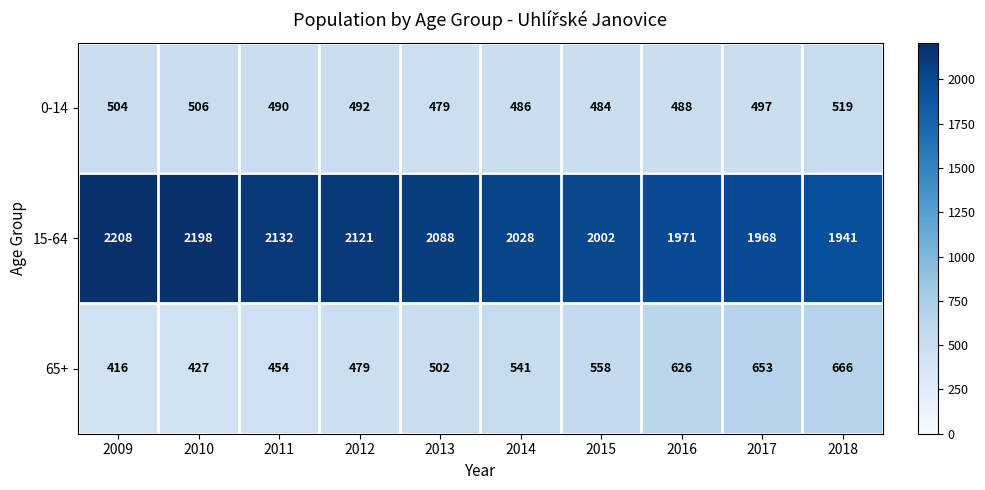

Between 2011 and 2012, which series saw the biggest shift?

65+